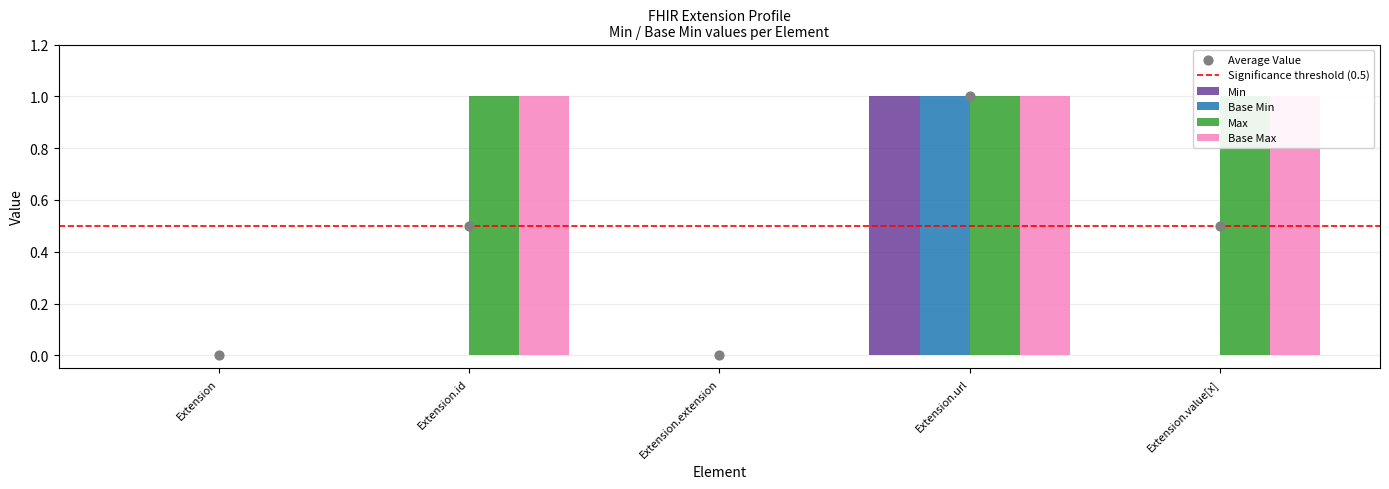

Which series reaches the minimum Y coordinate?

Min